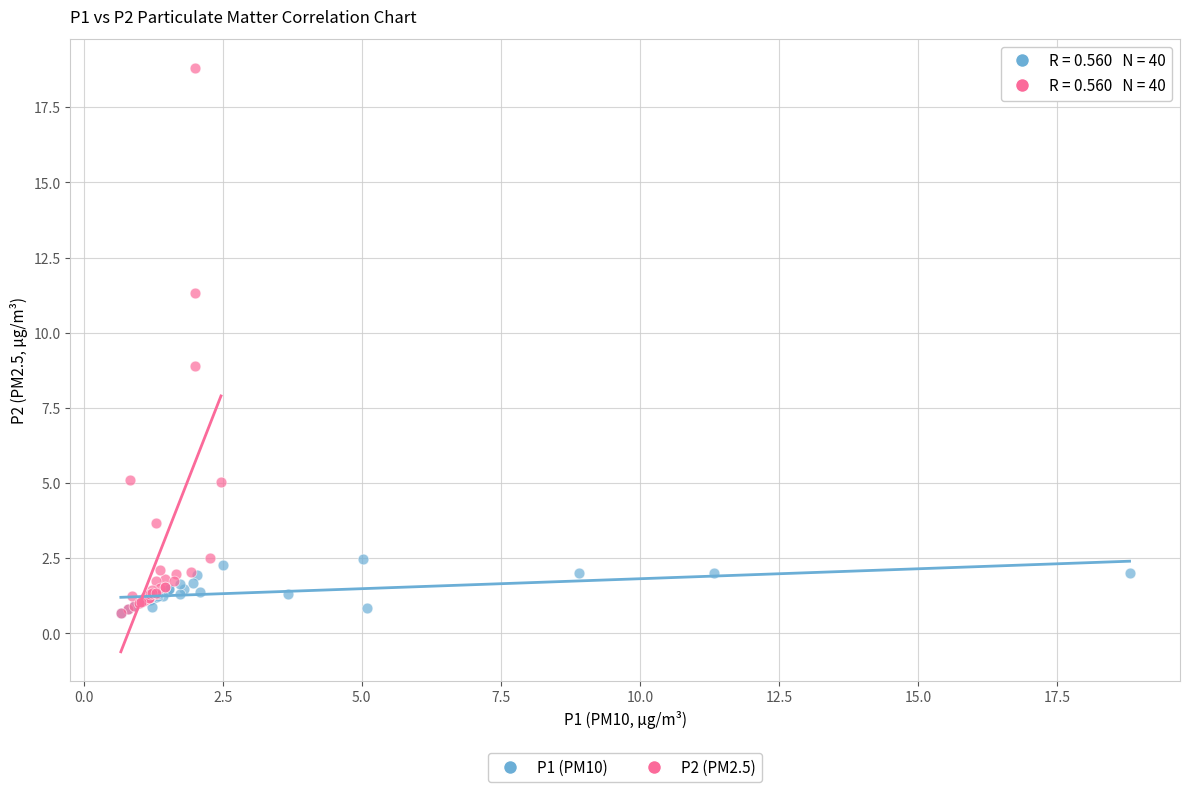

Which series has the largest Y range (max minus min)?

P2 (PM2.5)